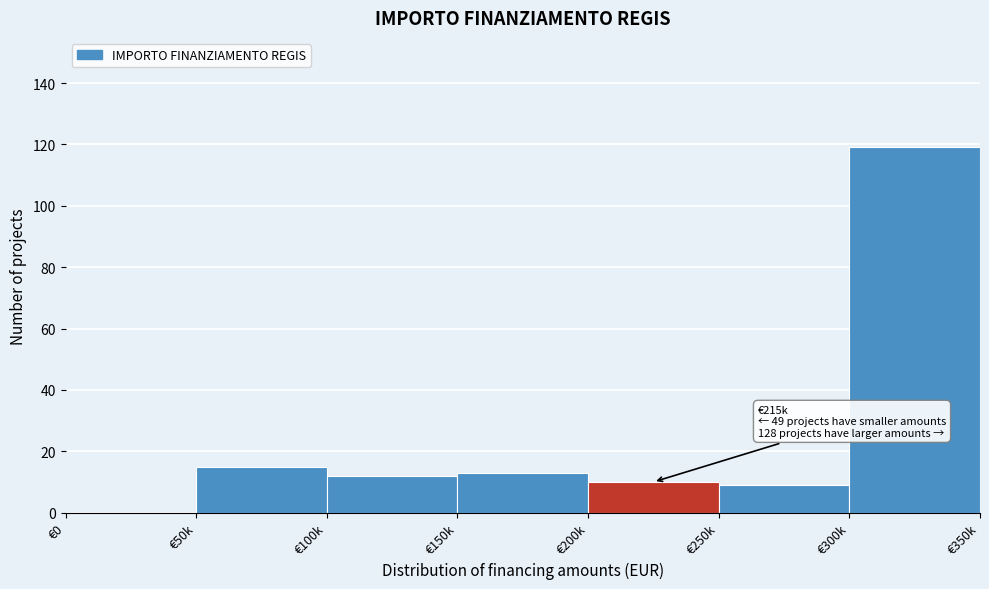

Reading left to right, extract all data points from this chart.

€0=0	€50k=15	€100k=12	€150k=13	€200k=10	€250k=9	€300k=119